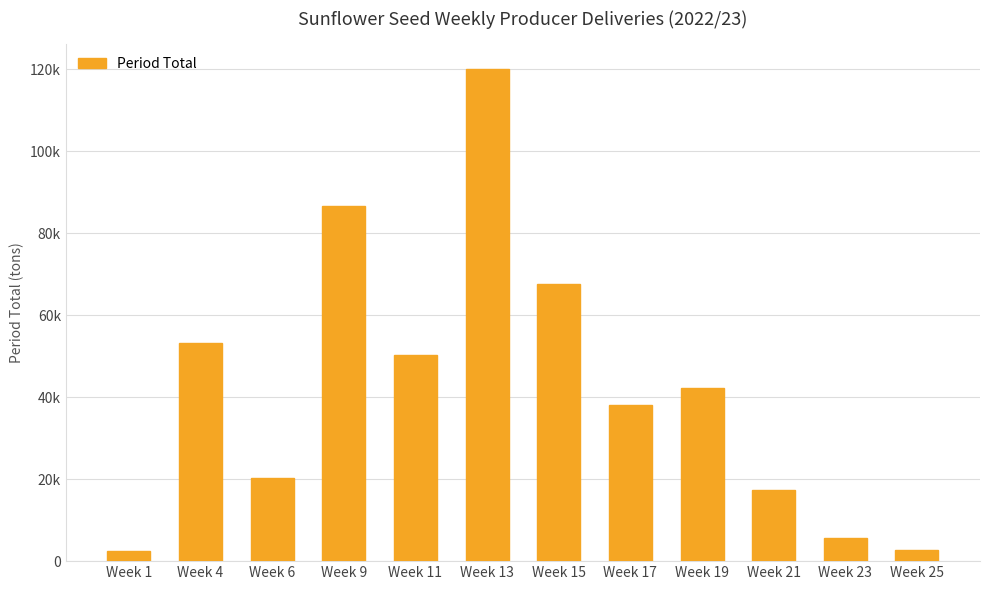

Does the chart contain any negative values?

No